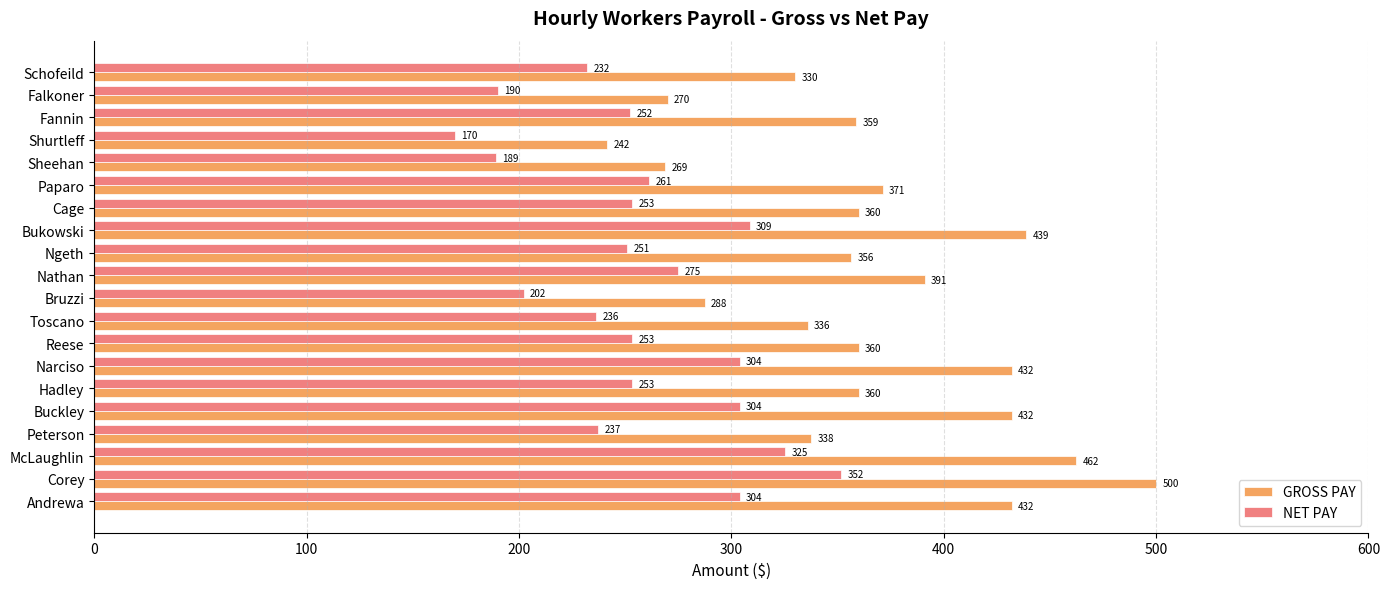

List the series in order of their overall mean, highest first.

GROSS PAY, NET PAY